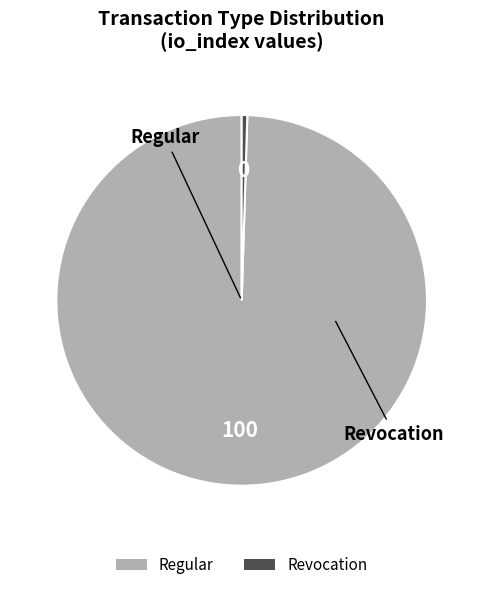

Which slice is the smallest?

Revocation